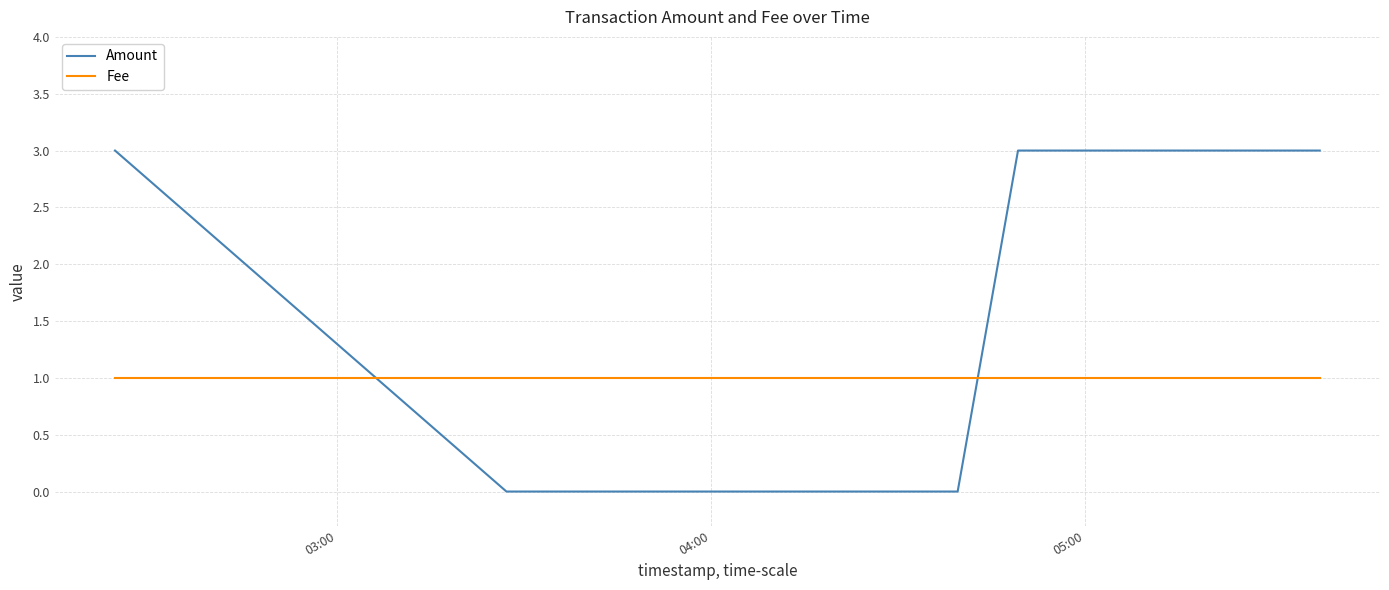

Which series ends up on top after the final intersection of Fee and Amount?

Amount